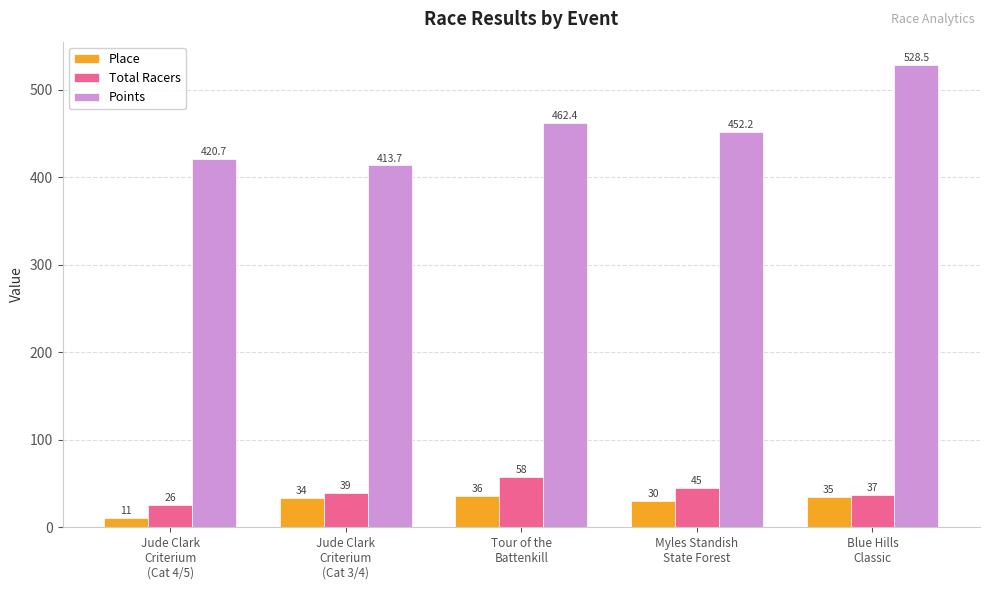

What is the sum of the Total Racers values at Blue Hills
Classic and Tour of the
Battenkill?

95.0